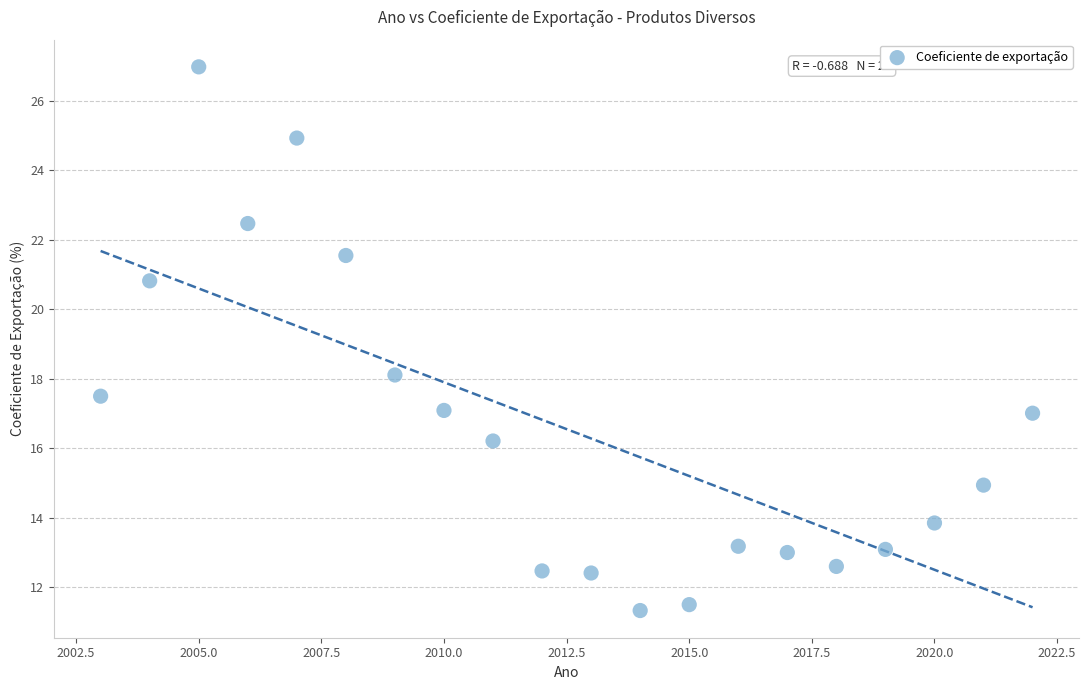

What Y value in the scatter plot is closest to 19?

18.1